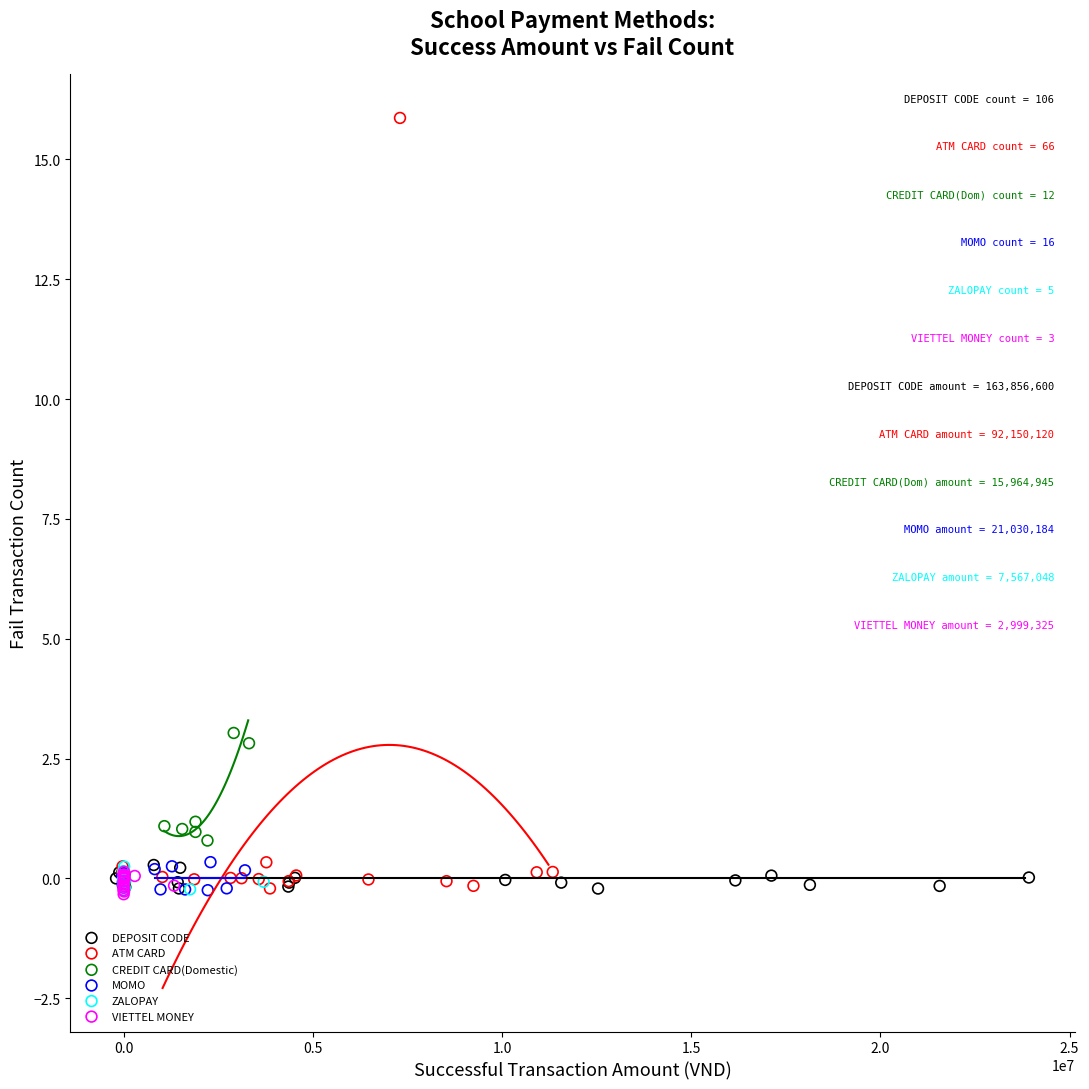

Which series contains the highest Y value?

ATM CARD